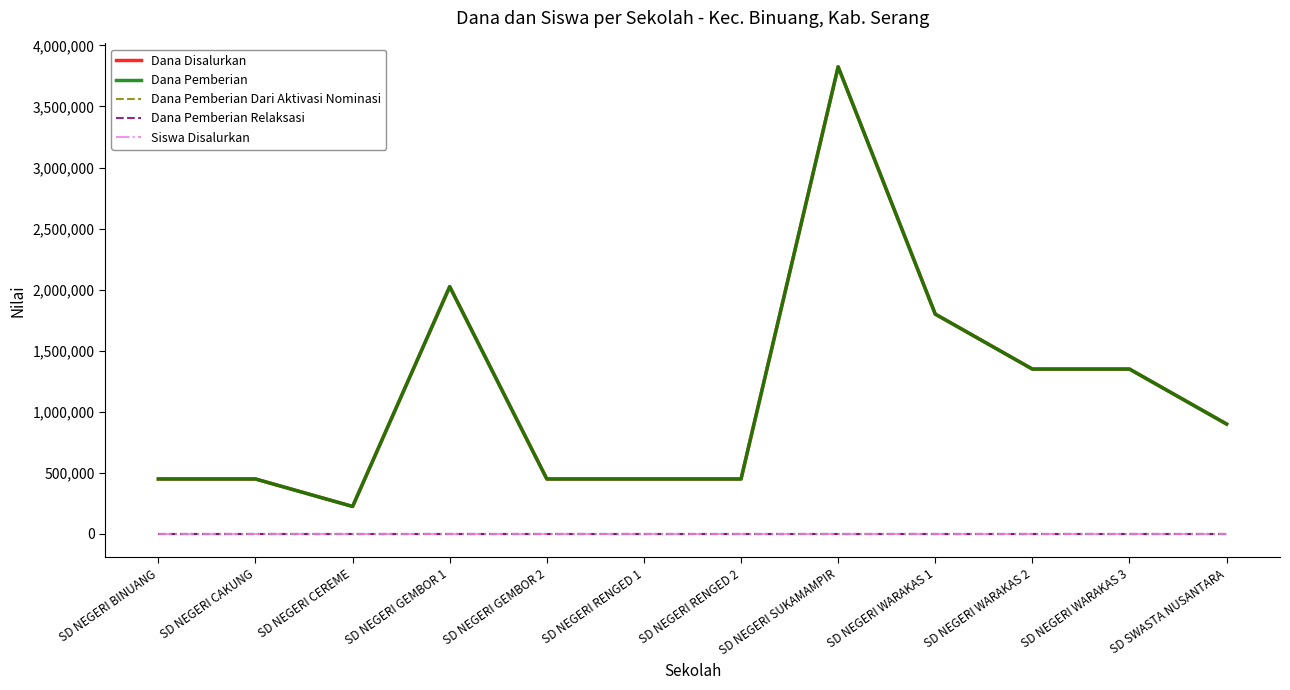

Which series has the largest range (max minus min)?

Dana Disalurkan